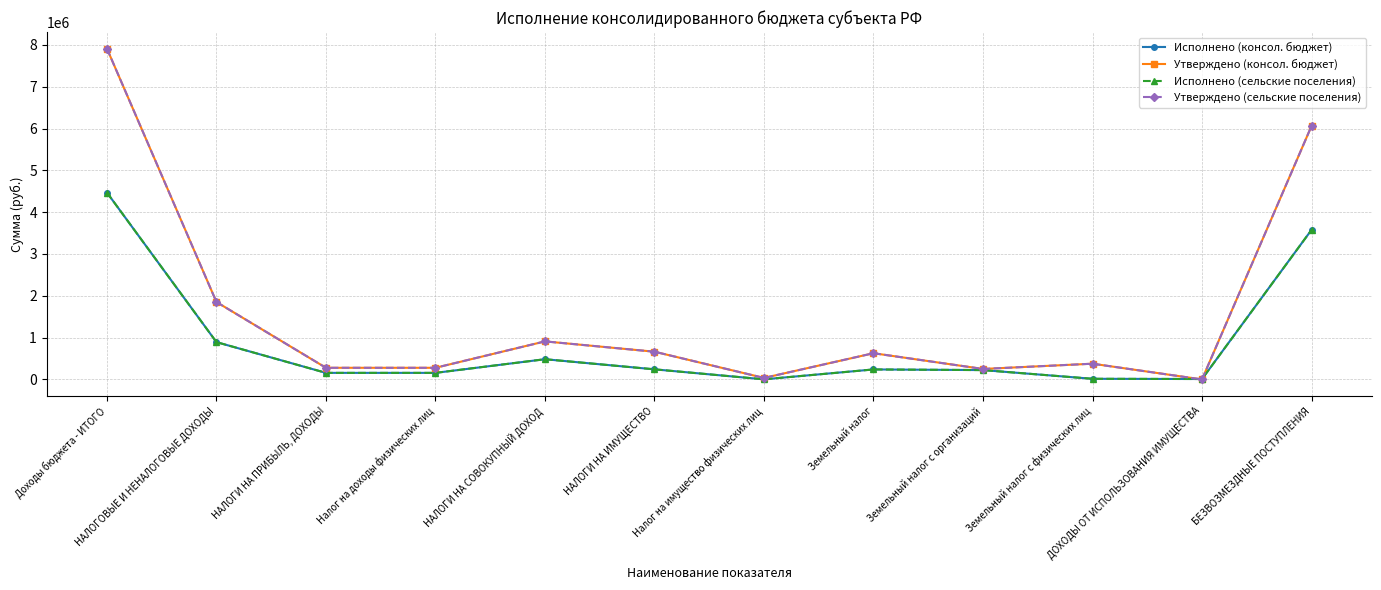

What is the maximum value for Исполнено (сельские поселения)?

4468752.9